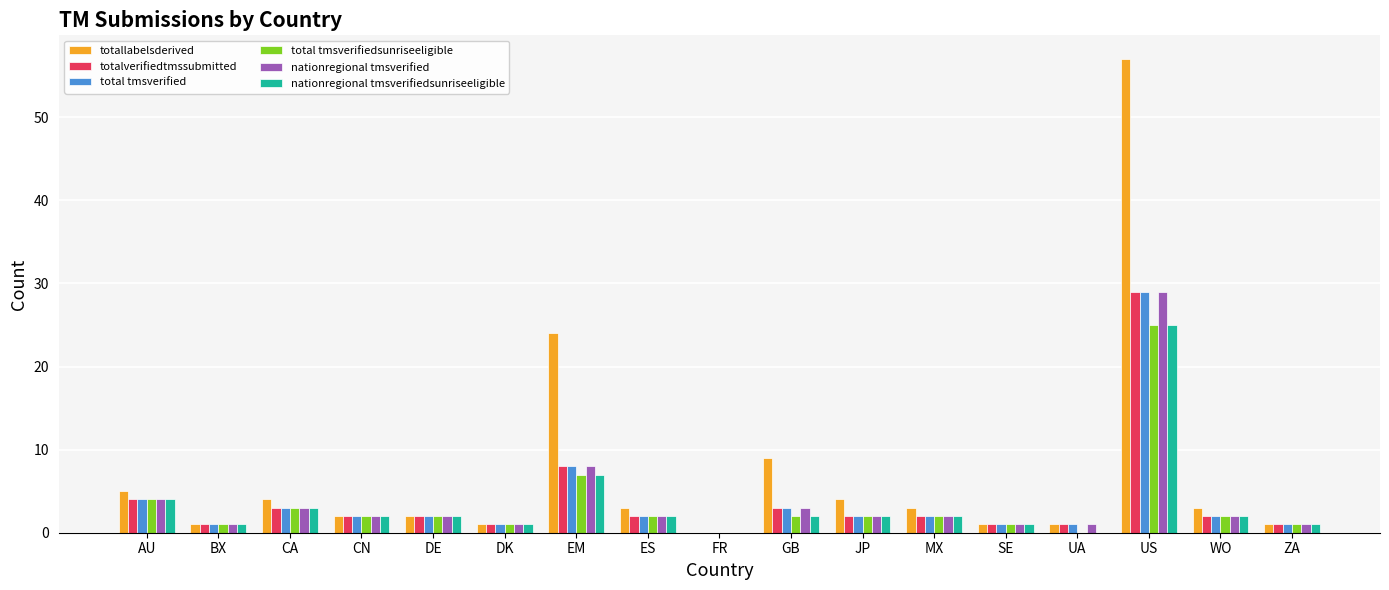

Is it true that nationregional tmsverified equals 29 at US?

True